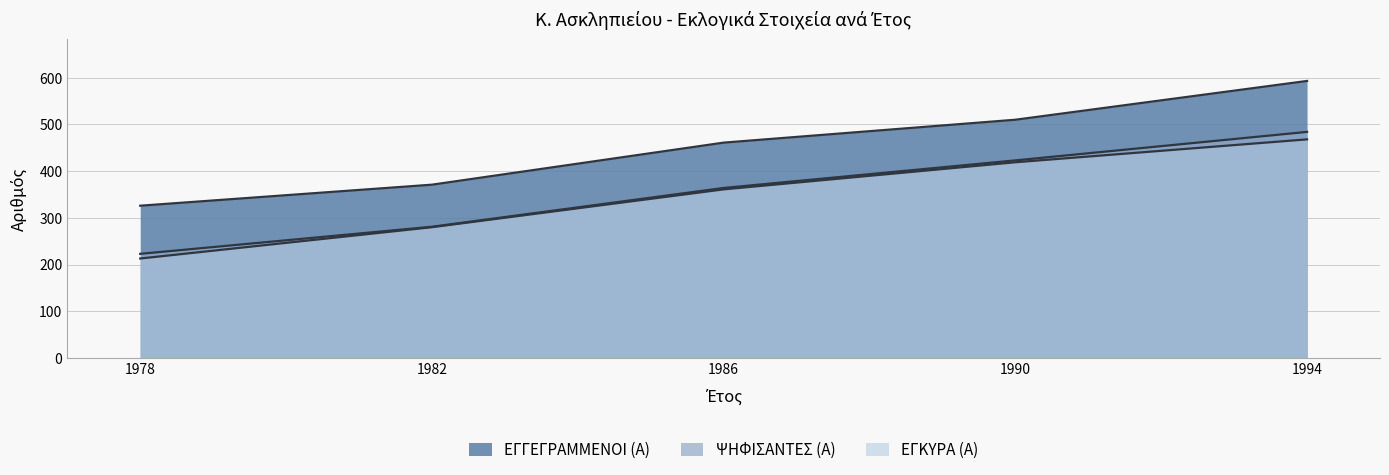

Does the chart have visible grid lines?

Yes